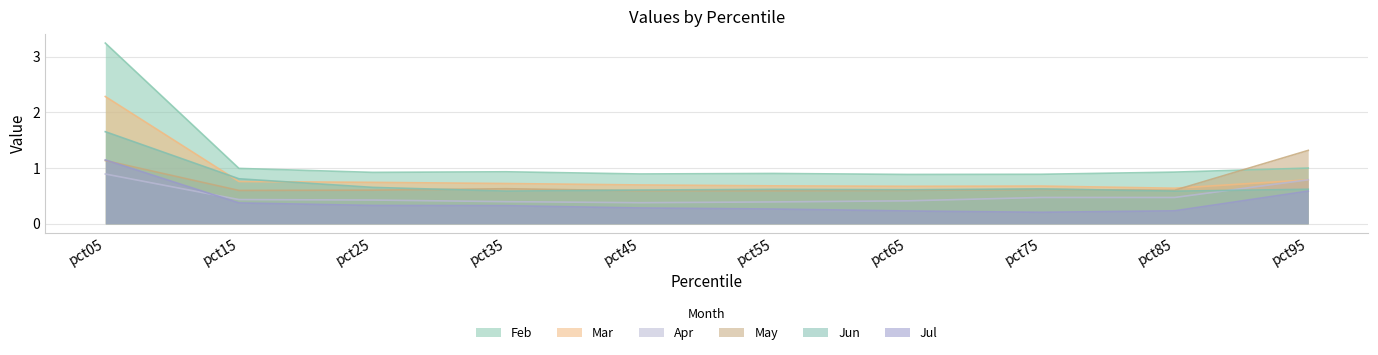

What value does the Apr series have at pct25?

0.4